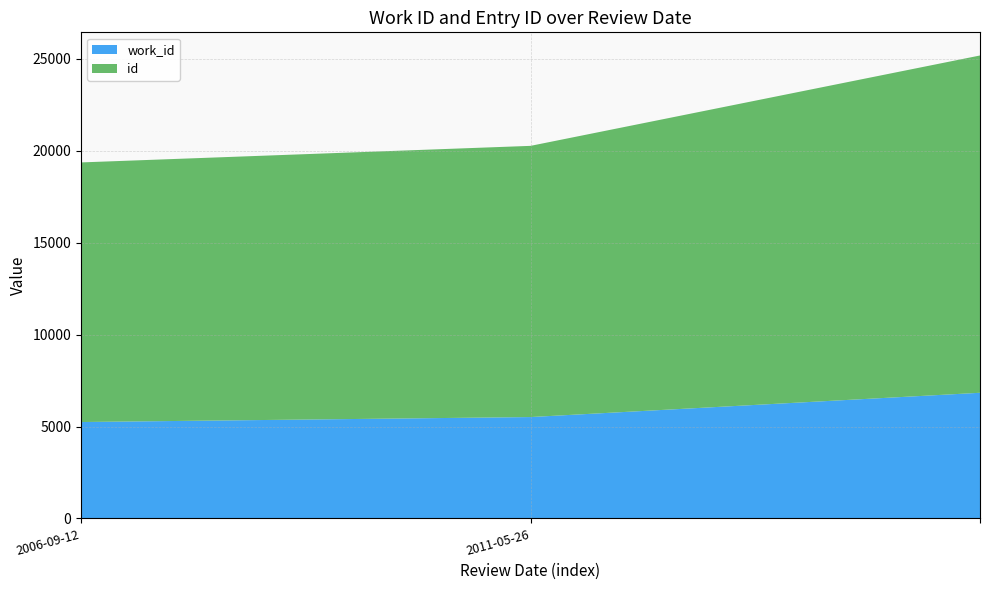

Reading left to right, extract all data points from this chart.

work_id: 2006-09-12=5244	2011-05-26=5515	=6836
id: 2006-09-12=14126	2011-05-26=14756	=18353